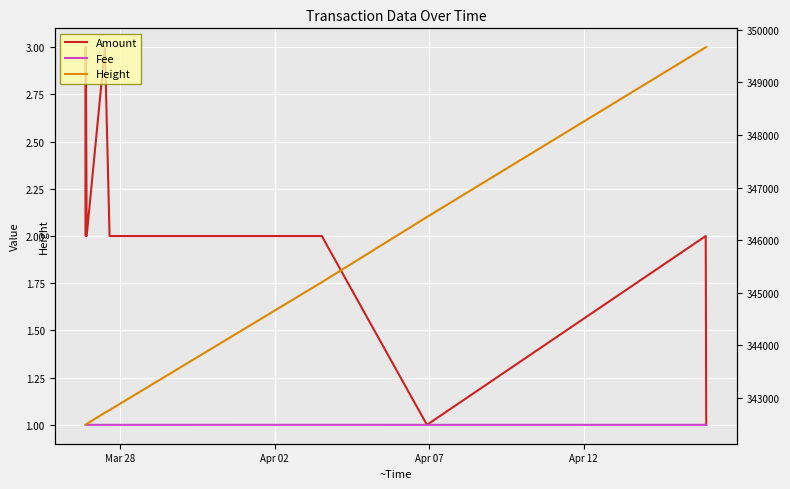

True or false: Fee and Amount cross at least once.

False